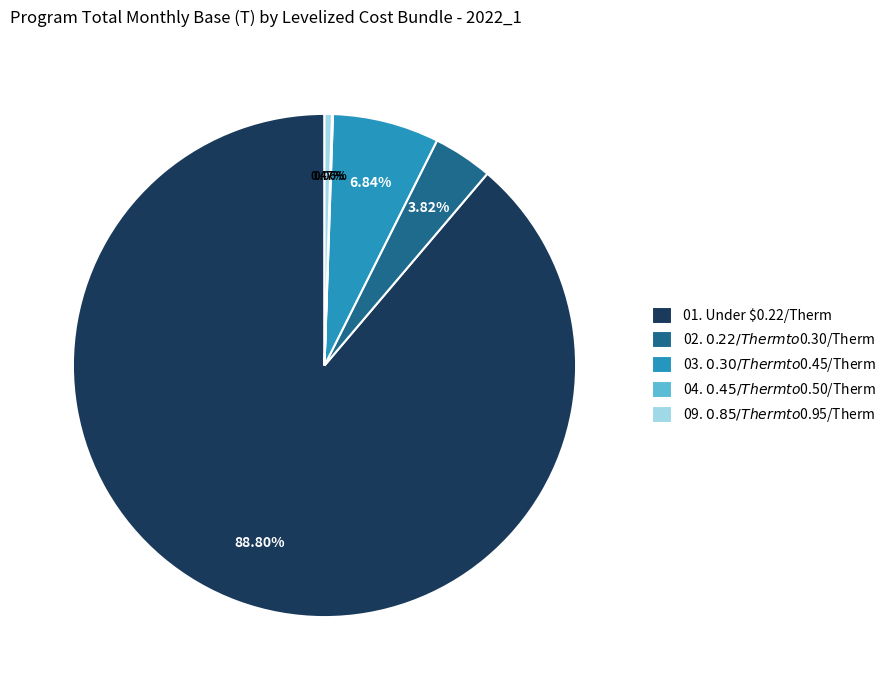

To the nearest percent, what is the difference between the largest and smallest slice percentages?

89%